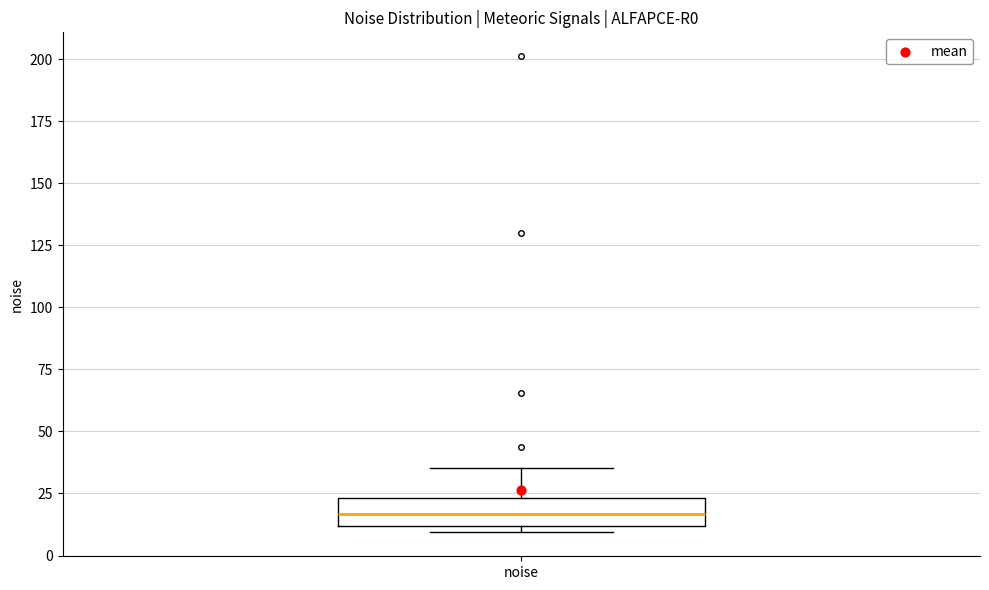

Read this box plot against the y-axis: the position of the median line, the range covered by the box, and the ends of both whiskers. The values are not printed on the chart, so give them approximately, as read against the axis.

median 15, box 10 to 25, whiskers 10 (just below the box's lower edge) to 35